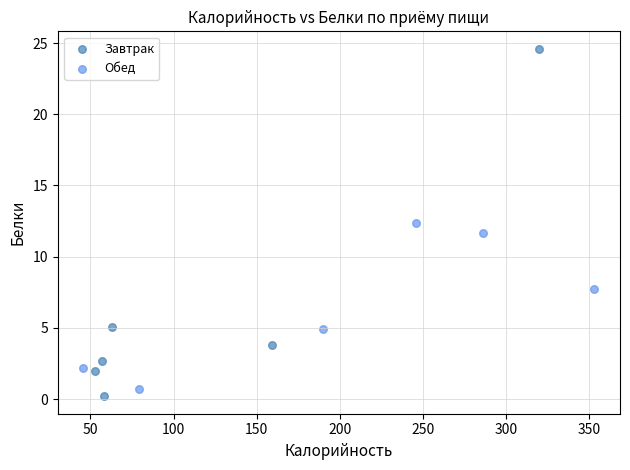

What are all the series names shown in the legend?

Завтрак, Обед